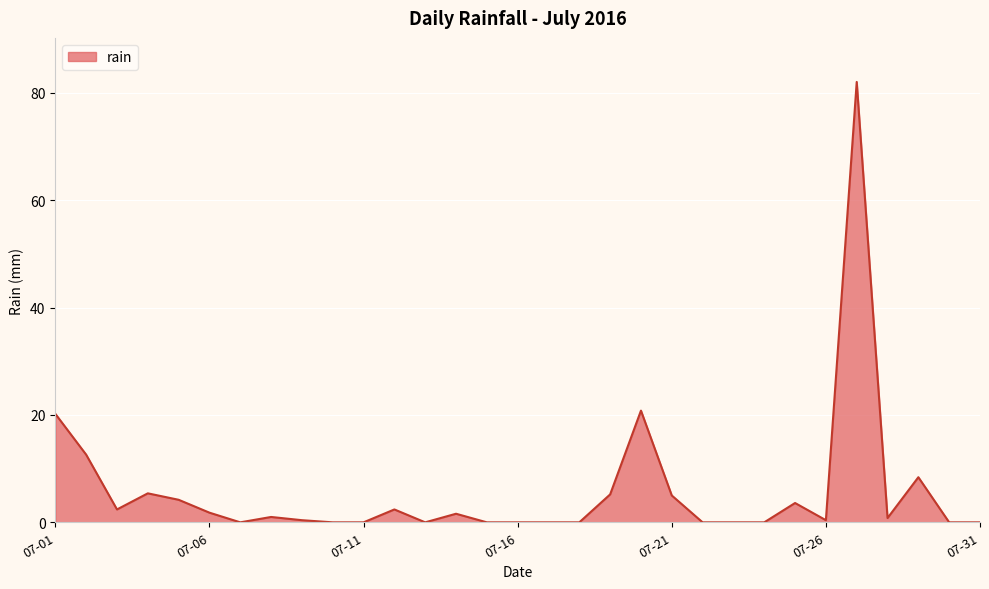

What is the difference between the maximum and minimum values?

82.0